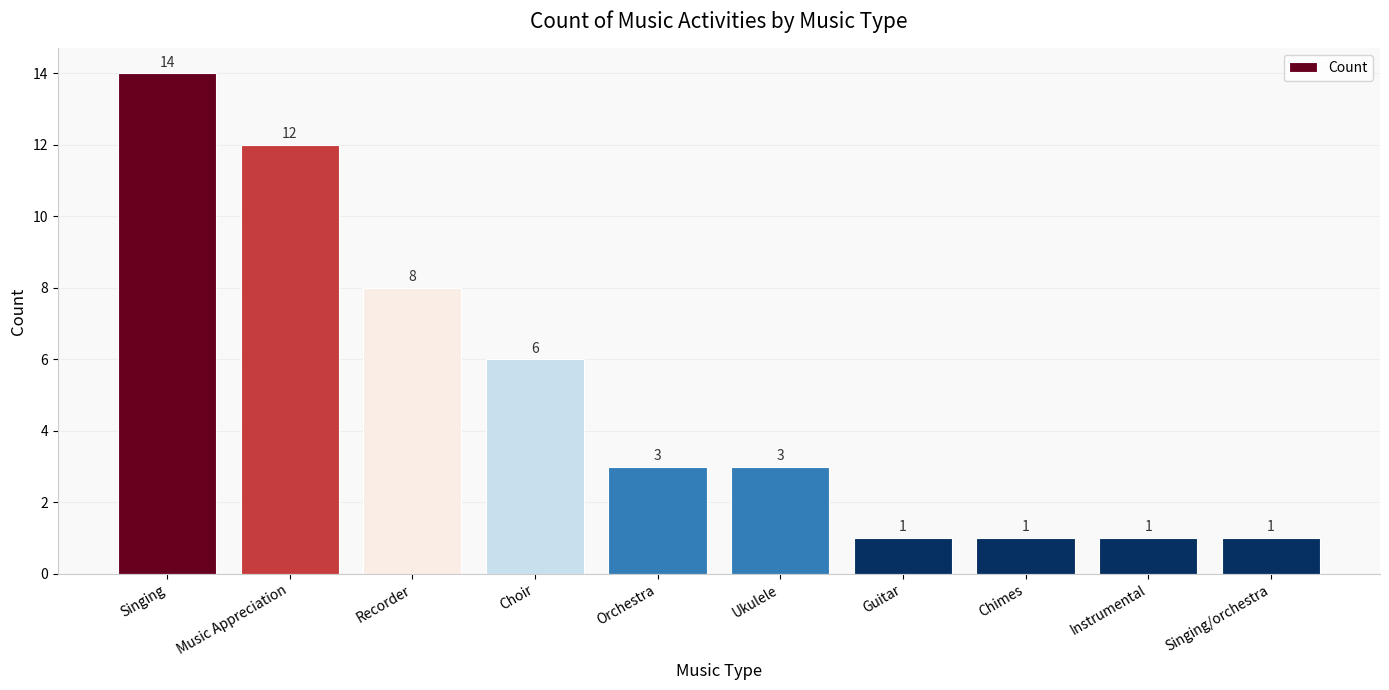

Approximately how many times larger is the value at Chimes compared to Music Appreciation?

0.1